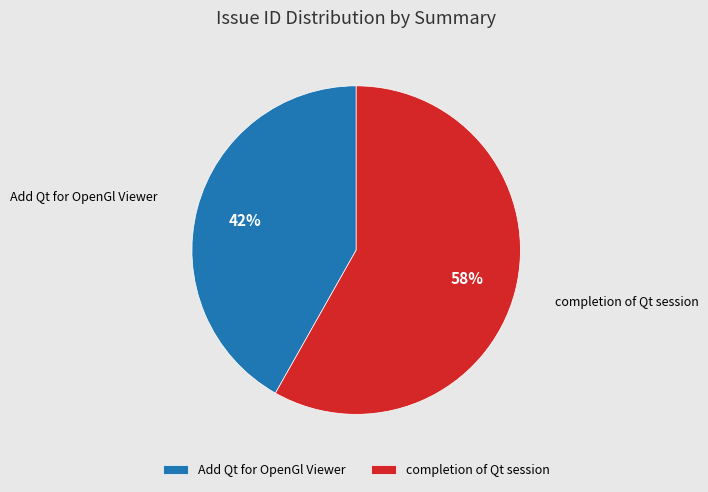

How many segments does this pie chart have?

2